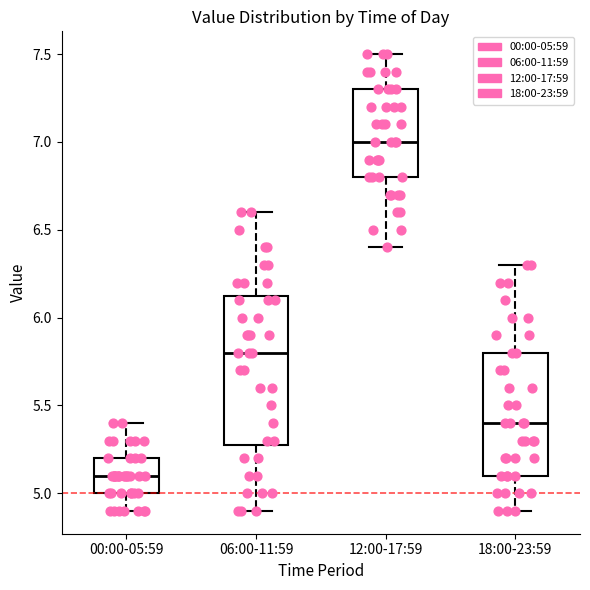

Reading left to right, read every box against the y-axis: the position of its median line, the range the box covers, and the ends of its whiskers. The values are not printed on the chart, so give them approximately, as read against the axis.

00:00-05:59: median 5.10, box 5.00 to 5.20, whiskers 4.90 to 5.40
06:00-11:59: median 5.80, box 5.30 to 6.15, whiskers 4.90 to 6.60
12:00-17:59: median 7.00, box 6.80 to 7.30, whiskers 6.40 to 7.50
18:00-23:59: median 5.40, box 5.10 to 5.80, whiskers 4.90 to 6.30